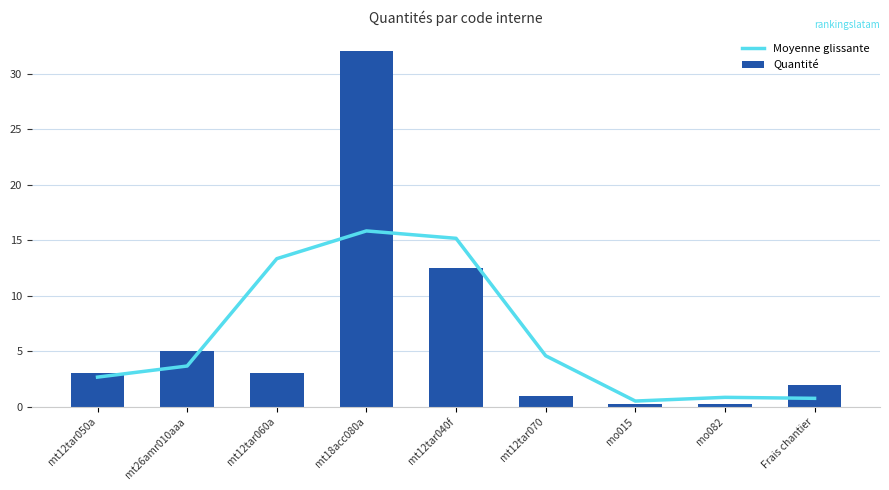

Where does the Moyenne glissante series first go above 3?

mt26amr010aaa